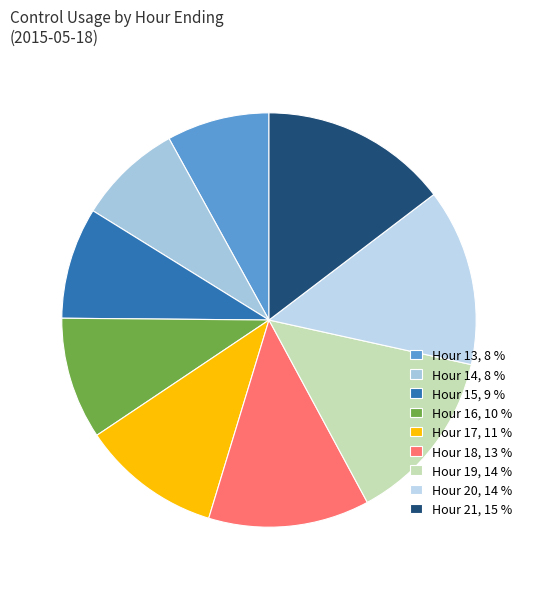

Is there a majority slice in this chart?

No